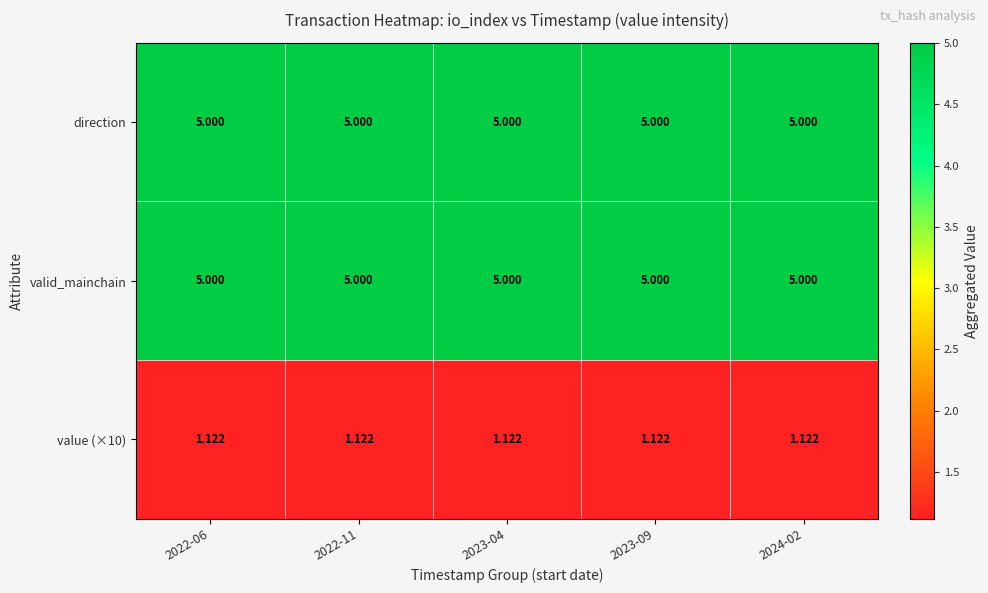

Is the value of valid_mainchain at 2024-02 greater than the value of value (×10) at 2022-11?

Yes